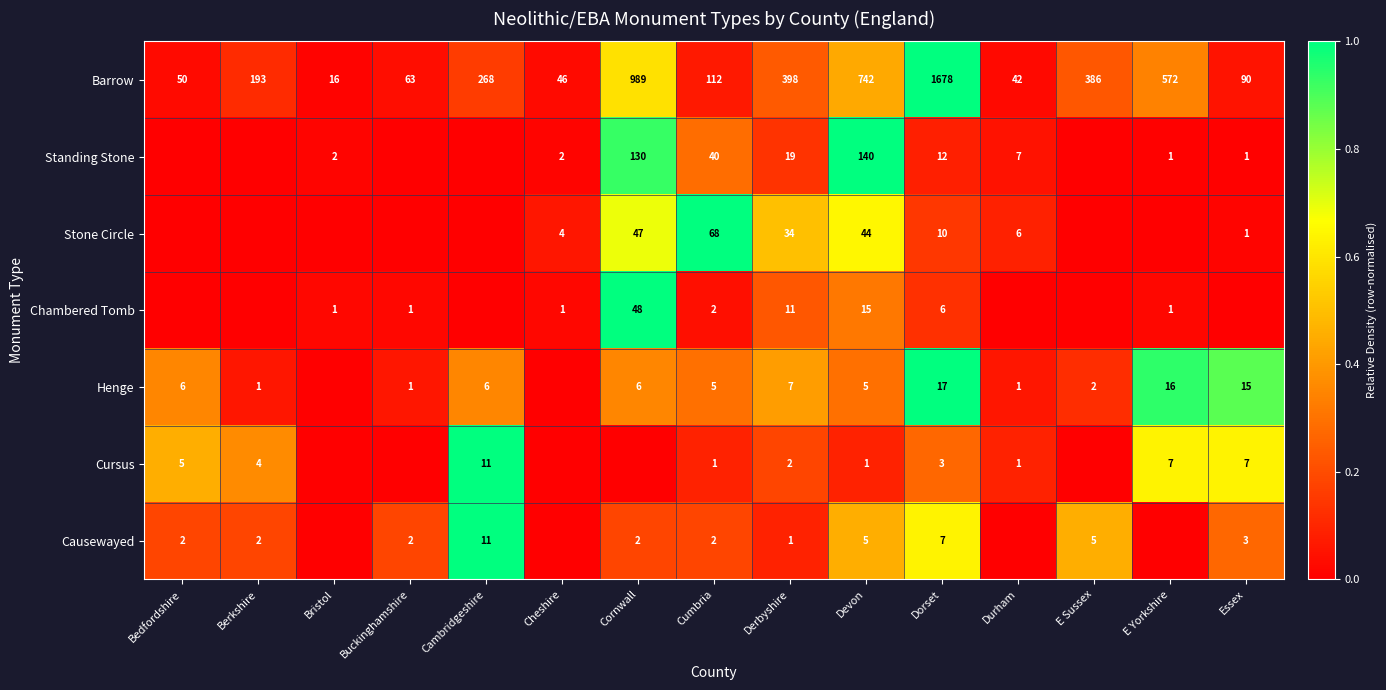

What value does the Barrow series have at Devon, to the nearest 100?

700